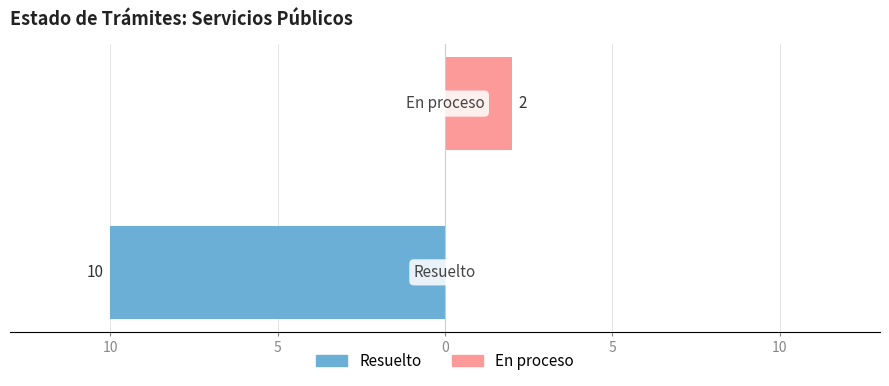

The Resuelto series shows -6 at 5. True or false?

False